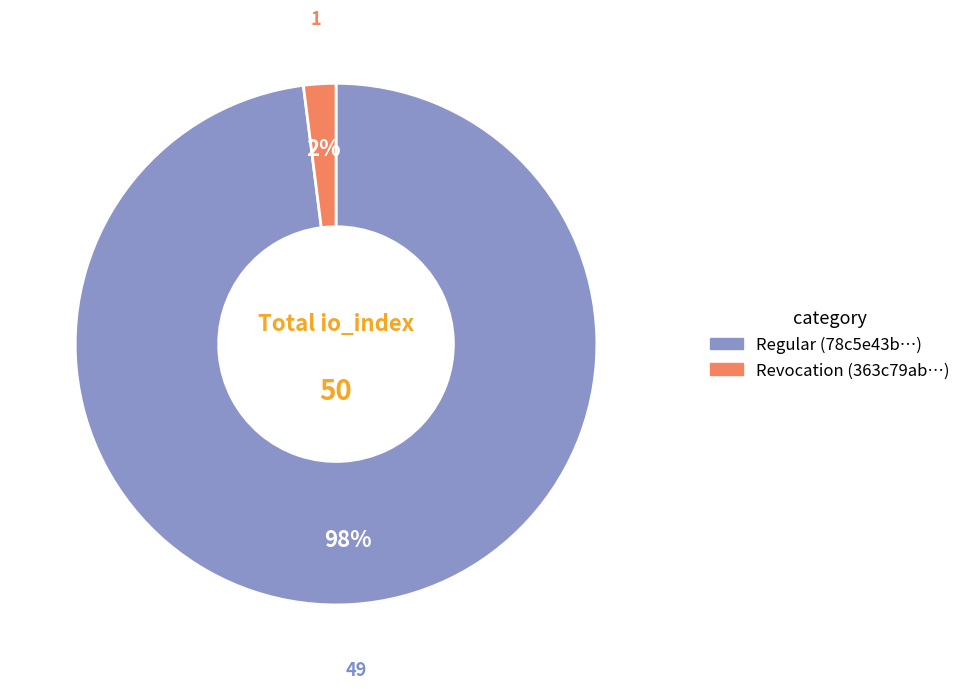

Is there any slice that represents more than half of the pie?

Yes